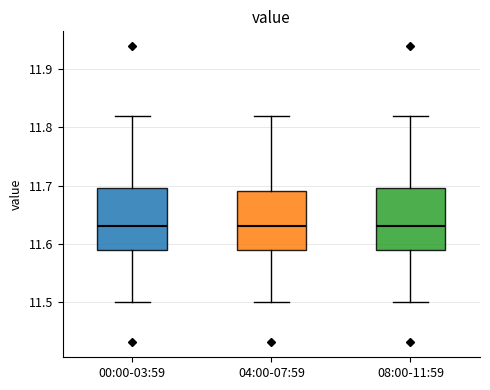

Where is the upper edge of the box for 08:00-11:59 on the y-axis? The values are not printed on the chart, so give them approximately, as read against the axis.

11.70